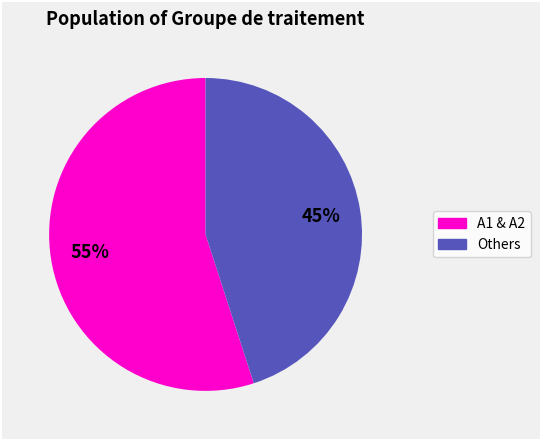

Is there a majority slice in this chart?

Yes